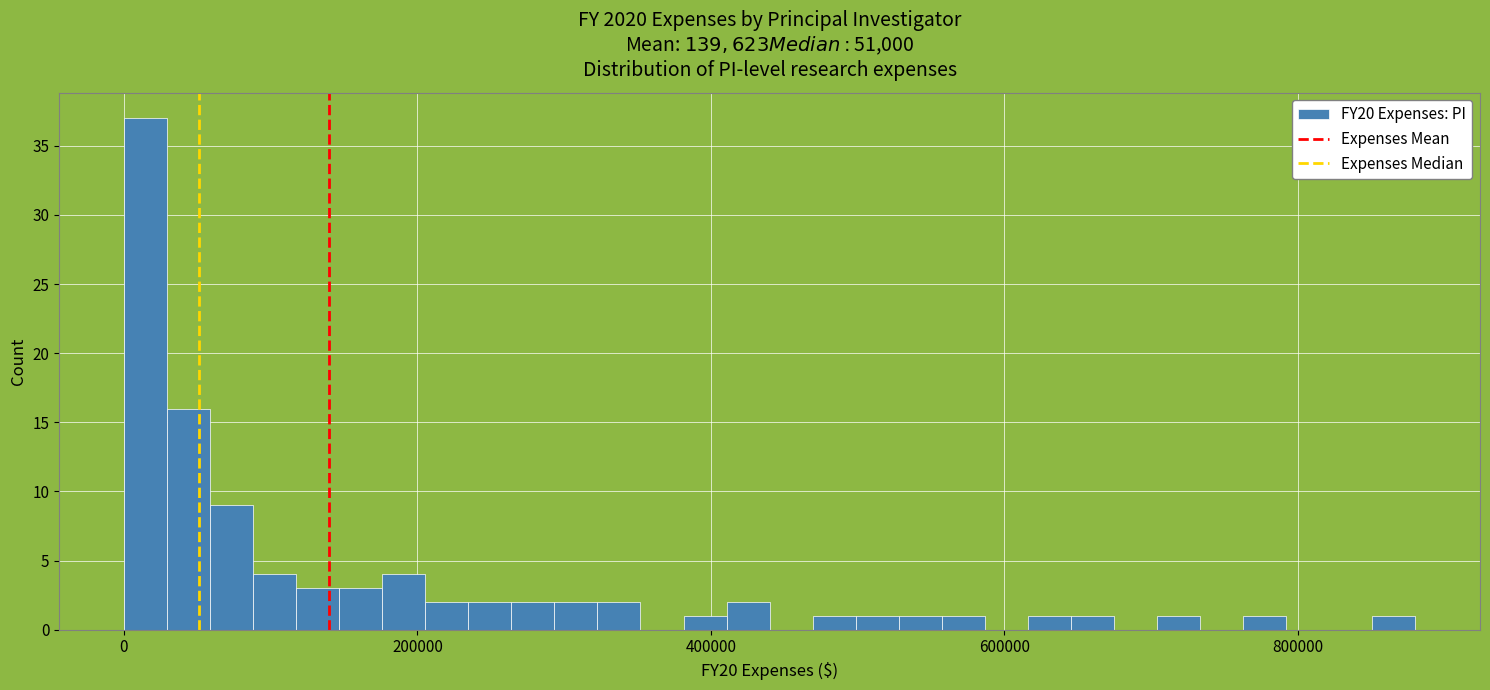

Read against the x-axis, roughly where is the centre of the tallest bar?

20000